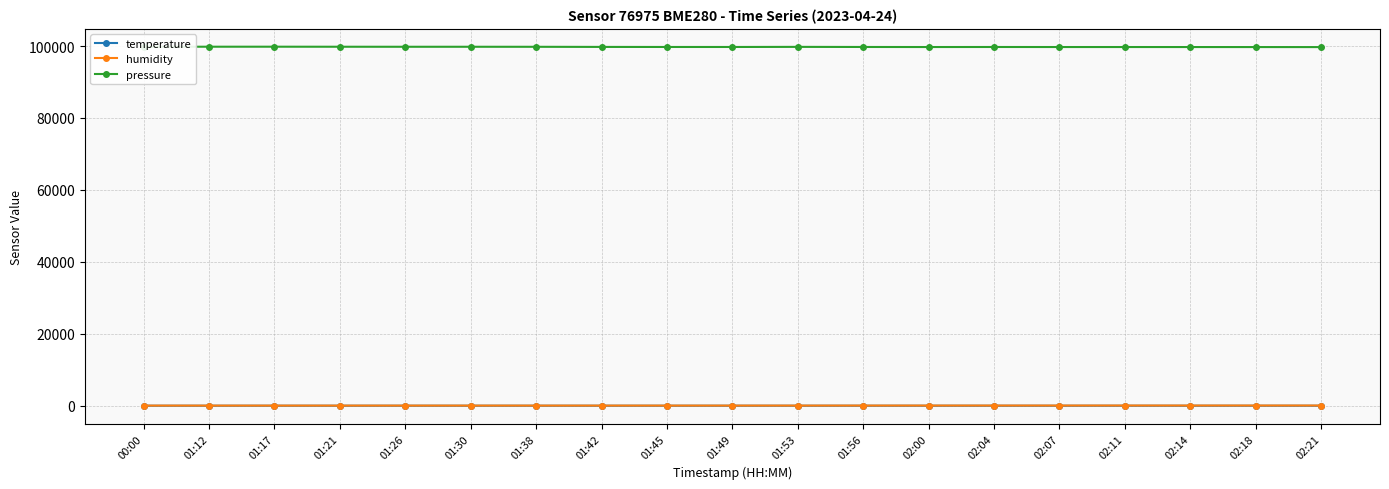

True or false: humidity and pressure cross at least once.

False